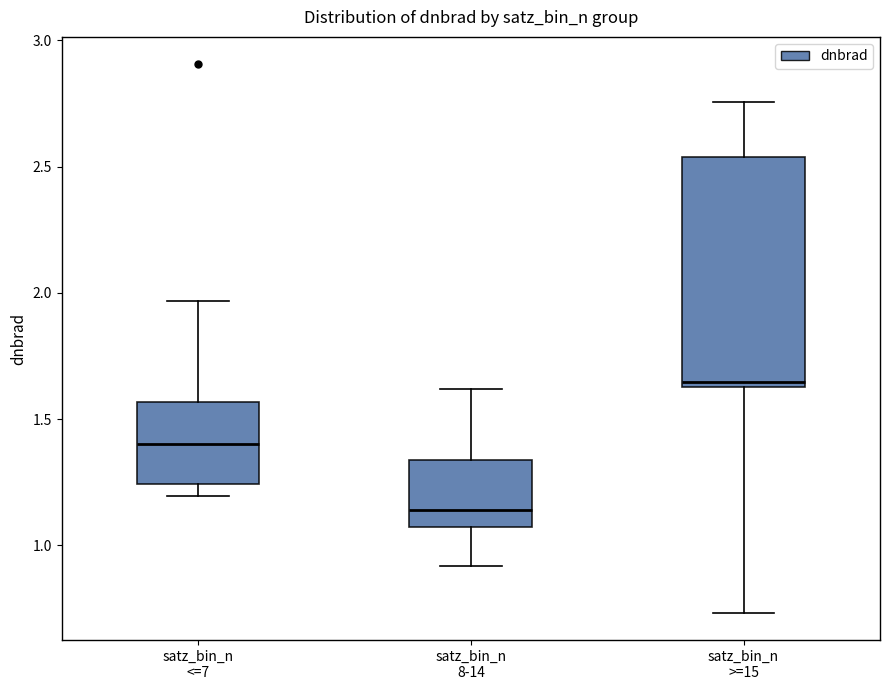

Reading left to right, read every box against the y-axis: the position of its median line, the range the box covers, and the ends of its whiskers. The values are not printed on the chart, so give them approximately, as read against the axis.

satz_bin_n <=7: median 1.40, box 1.25 to 1.55, whiskers 1.20 to 1.95
satz_bin_n 8-14: median 1.15, box 1.05 to 1.35, whiskers 0.90 to 1.60
satz_bin_n >=15: median 1.65 (just above the box's lower edge), box 1.65 to 2.55, whiskers 0.75 to 2.75